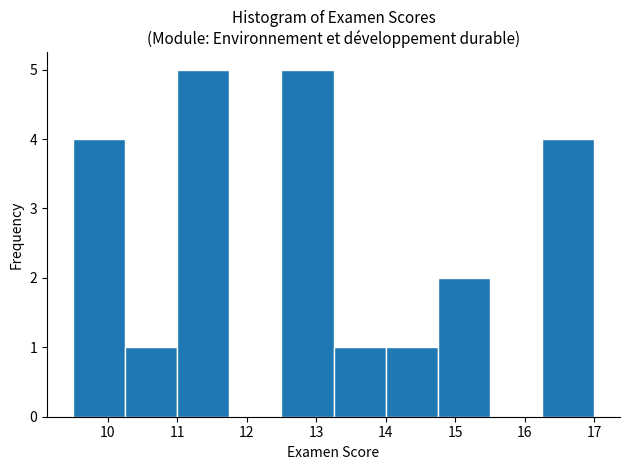

Reading left to right, transcribe this chart: for each bar, give the range it covers on the x-axis and its height. Neither the bar edges nor the heights are printed on the chart, so give them approximately, as read against the axes.

9.50 to 10.25: 4
10.25 to 11.00: 1
11.00 to 11.75: 5
11.75 to 12.50: 0
12.50 to 13.25: 5
13.25 to 14.00: 1
14.00 to 14.75: 1
14.75 to 15.50: 2
15.50 to 16.25: 0
16.25 to 17.00: 4